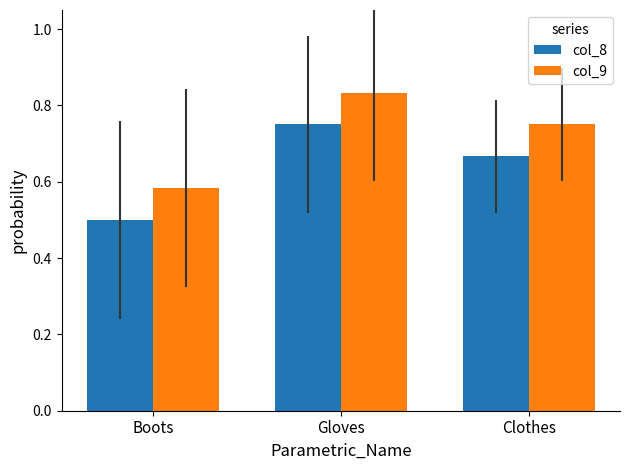

At which category does the chart reach its minimum across all series?

Boots